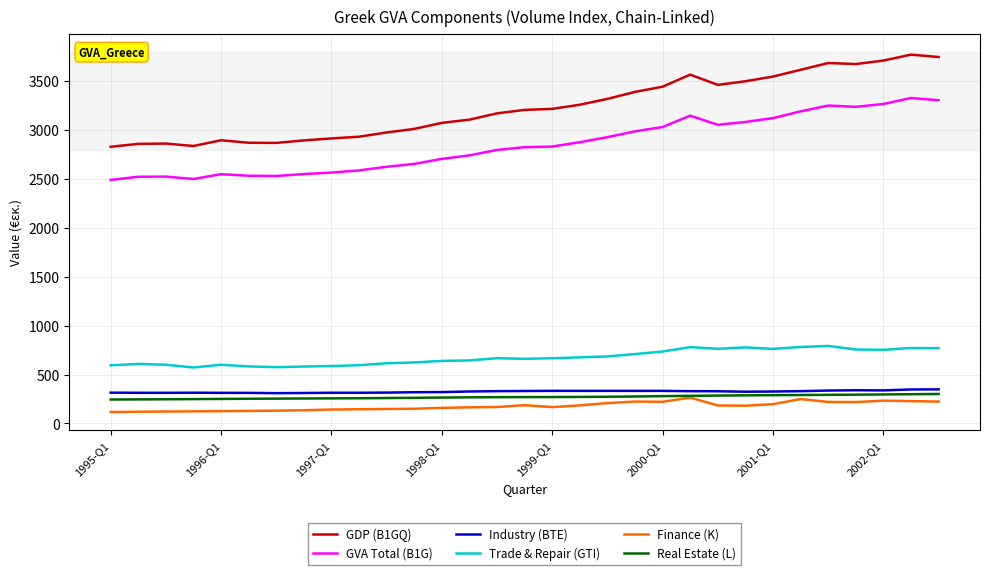

What is the minimum value for Real Estate (L)?

245.1